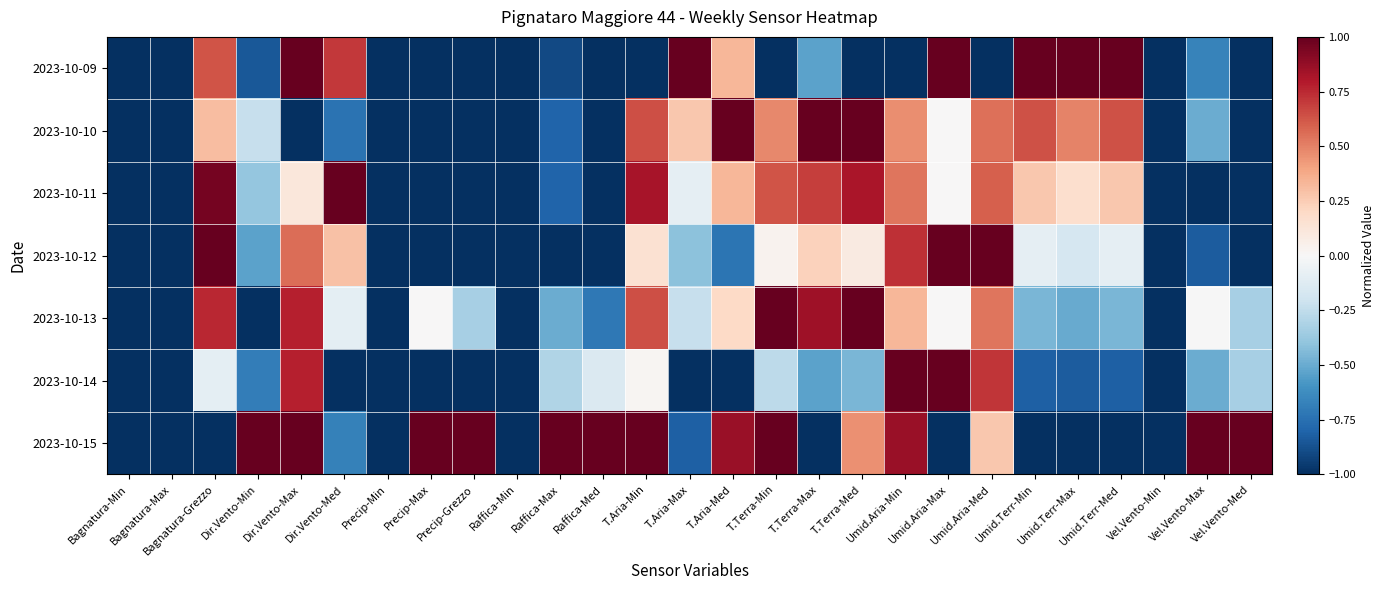

What is the spread (max minus min) of values at Raffica-Max?

2.0